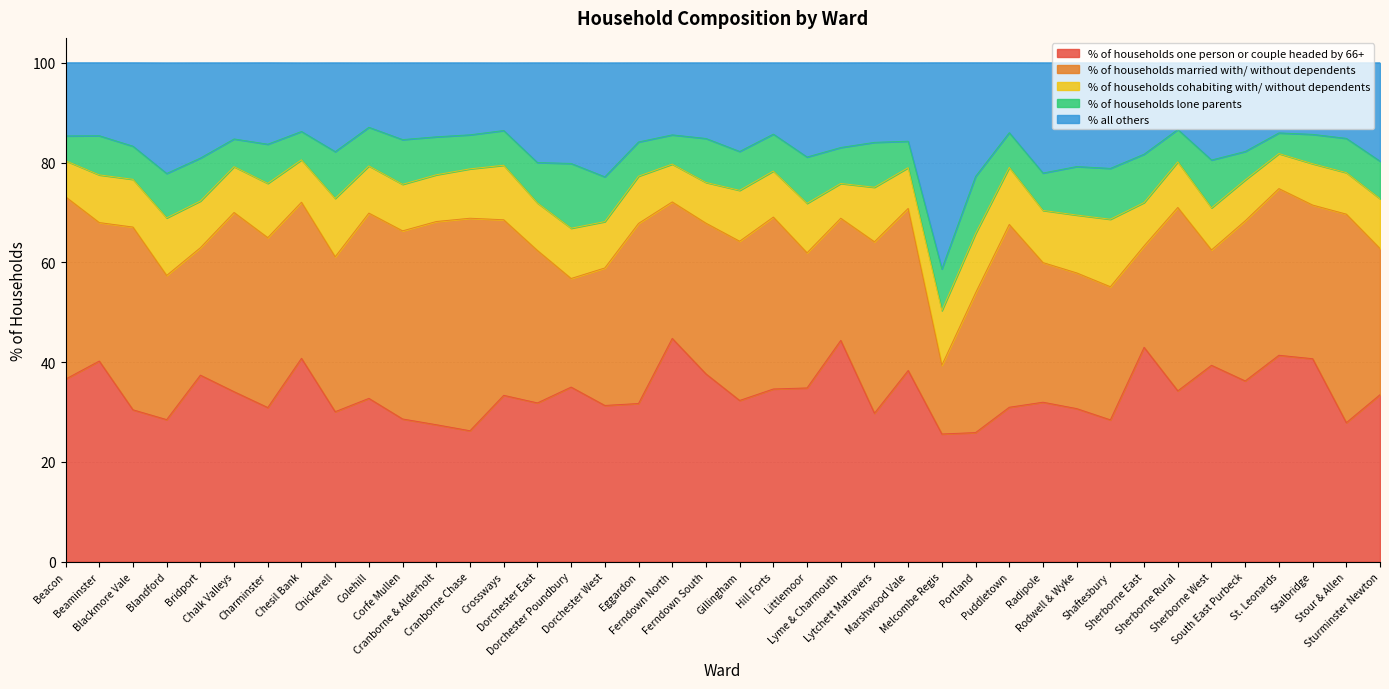

True or false: % of households cohabiting with/ without dependents has a value of 2.6 at Stour & Allen.

False